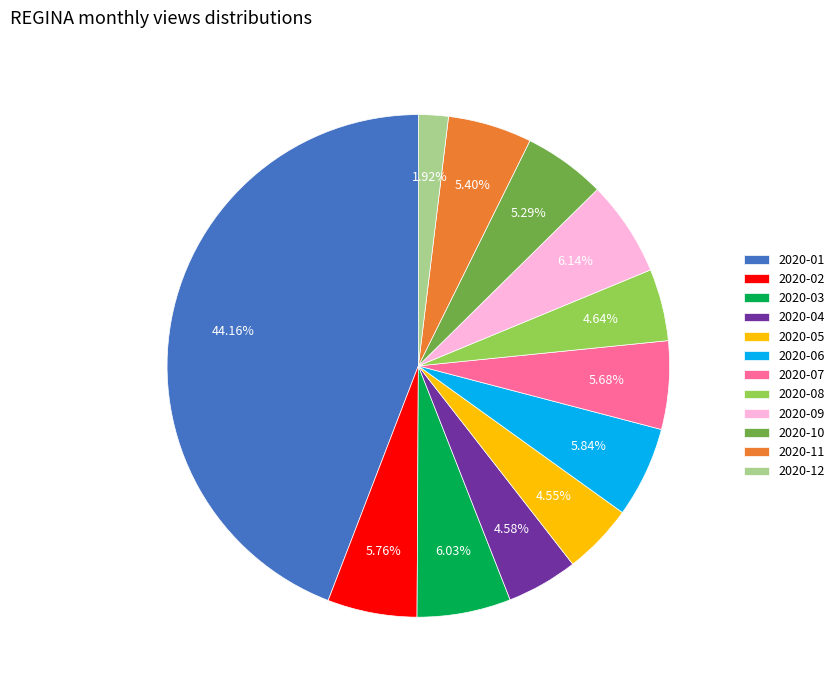

To the nearest percent, what percentage of the pie is 2020-11?

5%